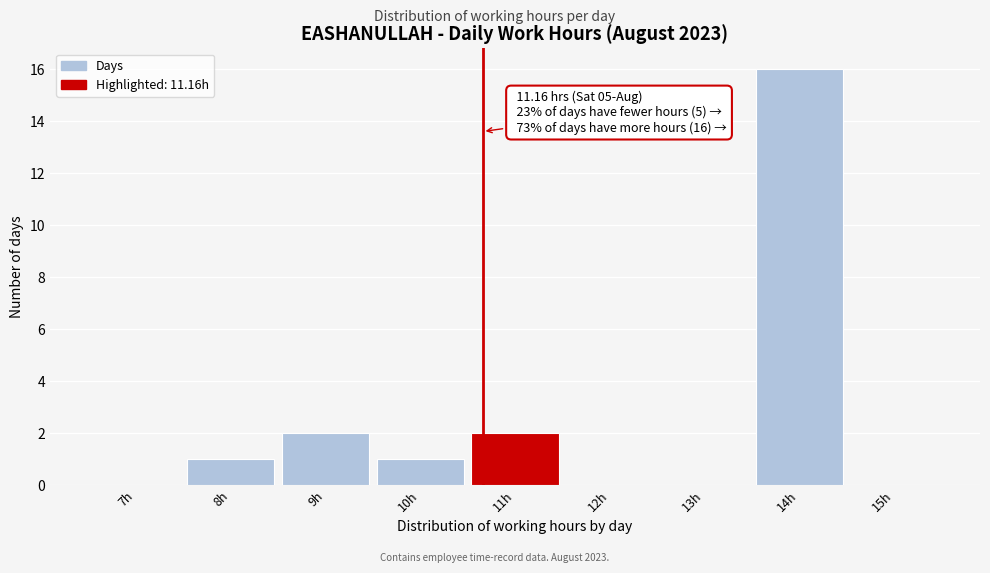

Reading left to right, list all the values displayed in this chart.

7h=0	8h=1	9h=2	10h=1	11h=2	12h=0	13h=0	14h=16	15h=0